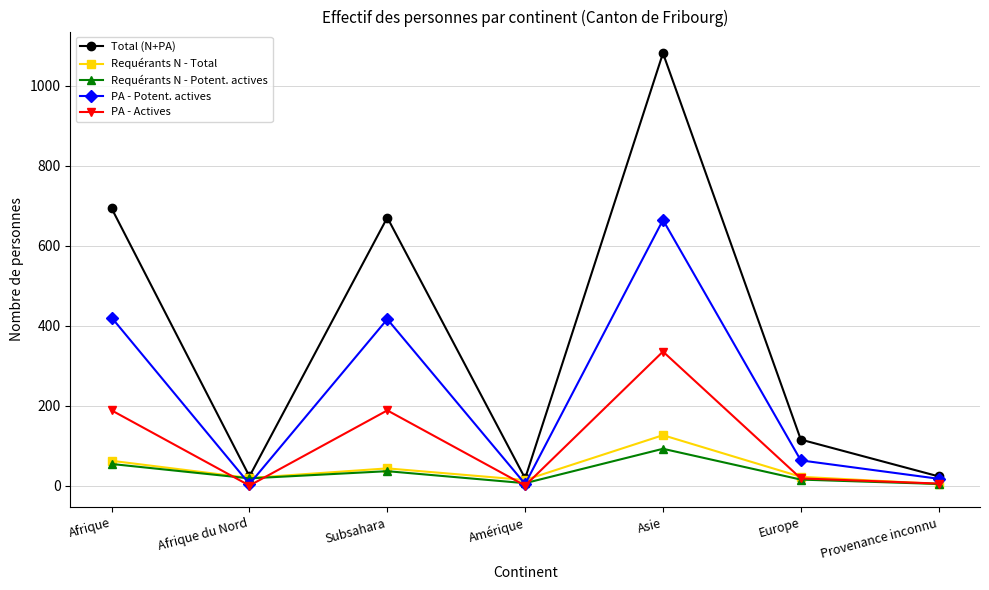

Which series changed the most between Asie and Europe?

Total (N+PA)